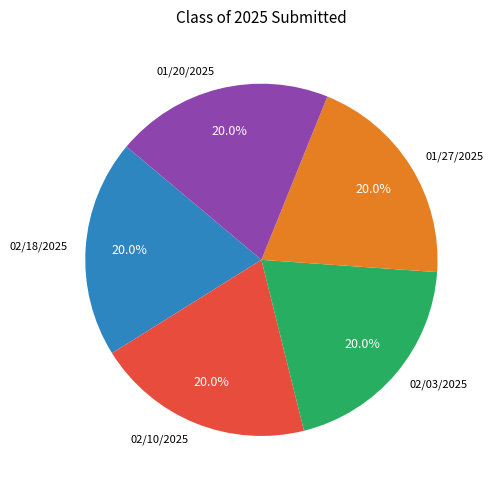

What percentage do 02/18/2025 and 02/03/2025 together represent?

40.0%